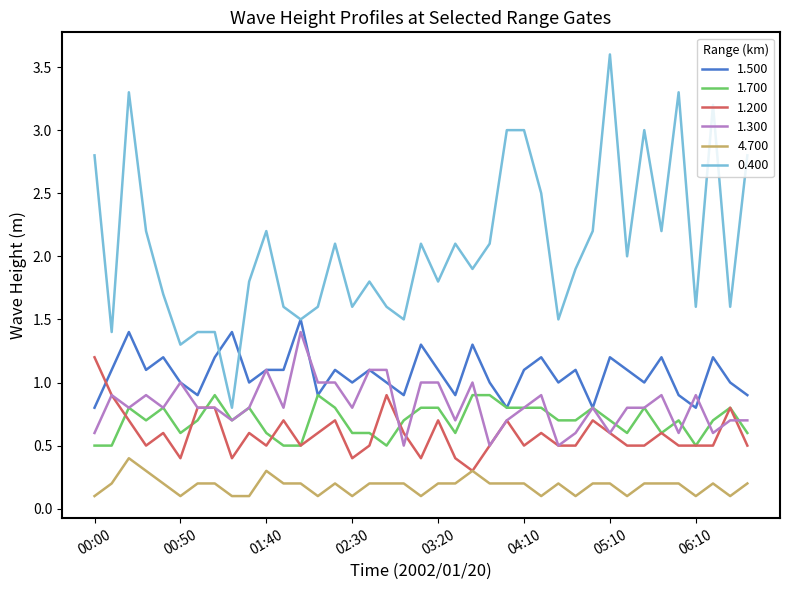

What are all the series names shown in the legend?

1.500, 1.700, 1.200, 1.300, 4.700, 0.400